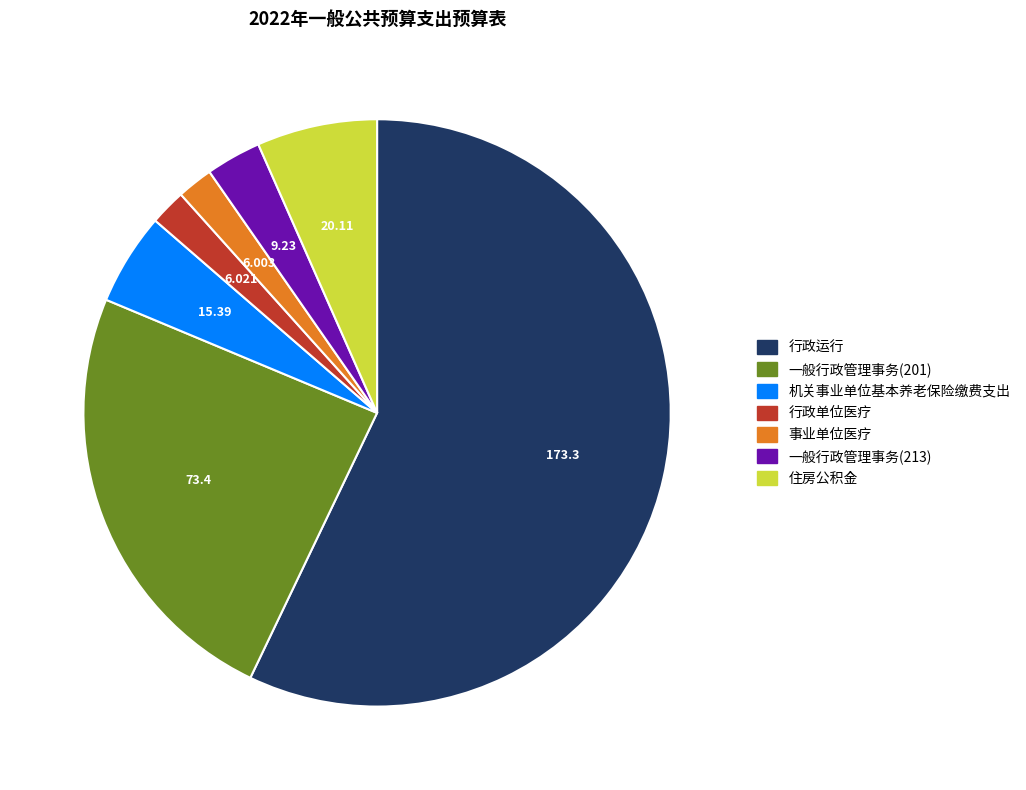

True or false: 行政单位医疗 accounts for 13% of the total.

False